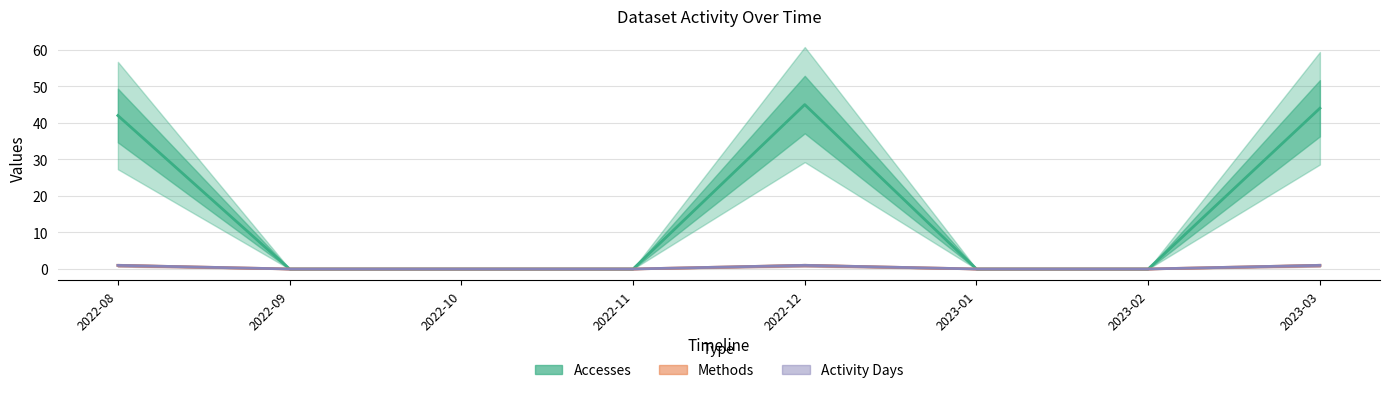

How many series are shown in this chart?

3